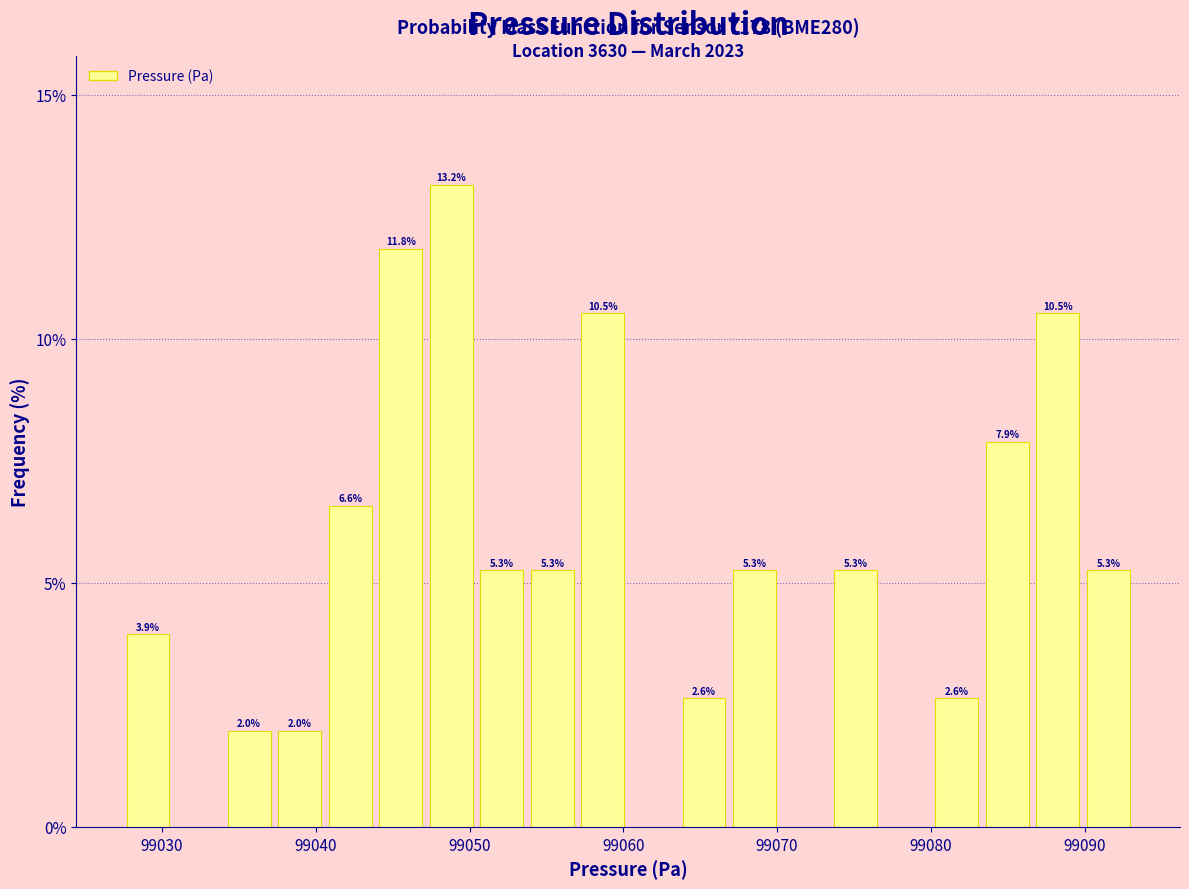

Read against the x-axis, roughly where is the centre of the tallest bar?

99049